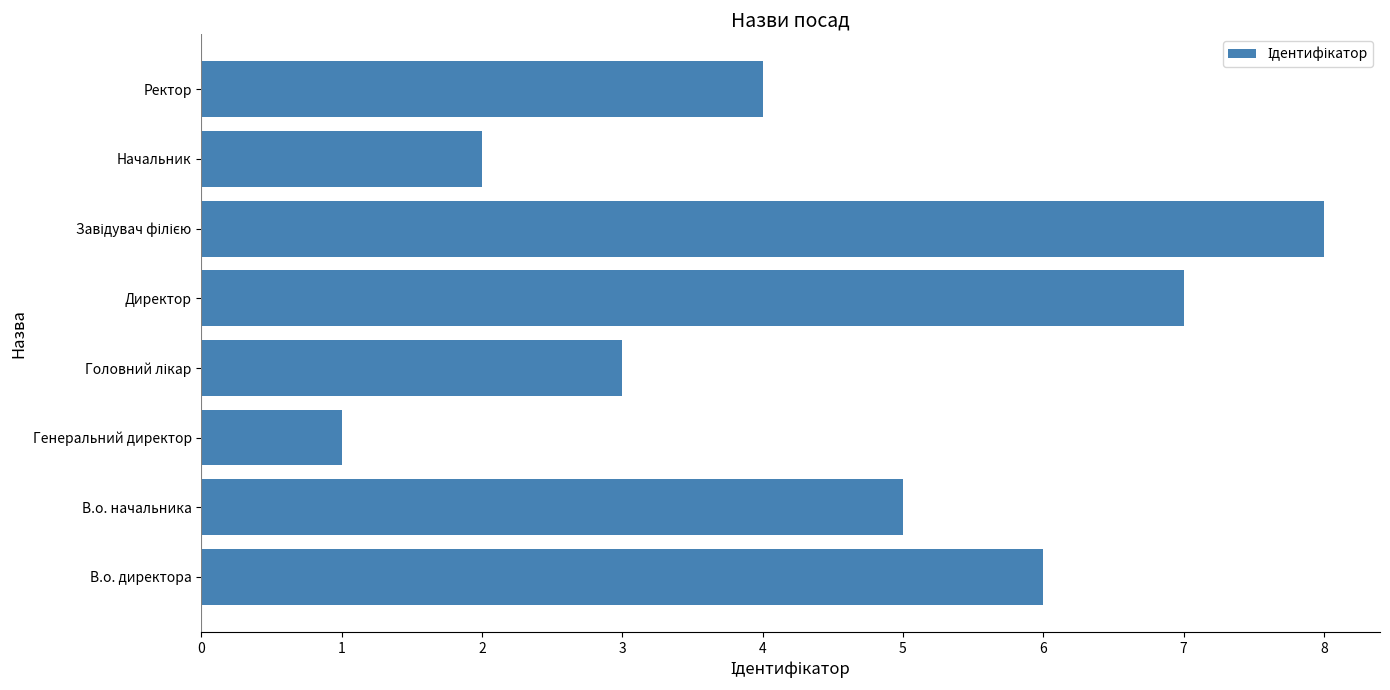

What is the sum of the values at Директор and Ректор?

11